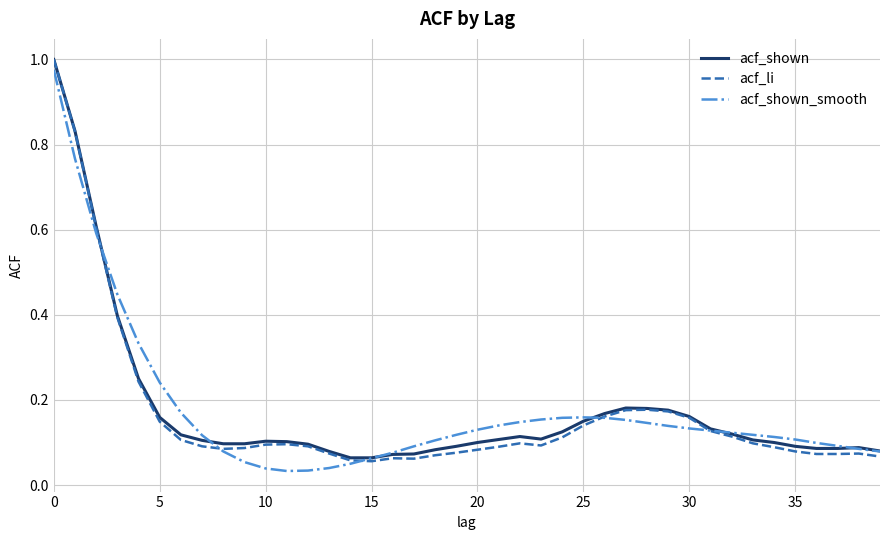

Does the chart display data point markers on the line(s)?

No